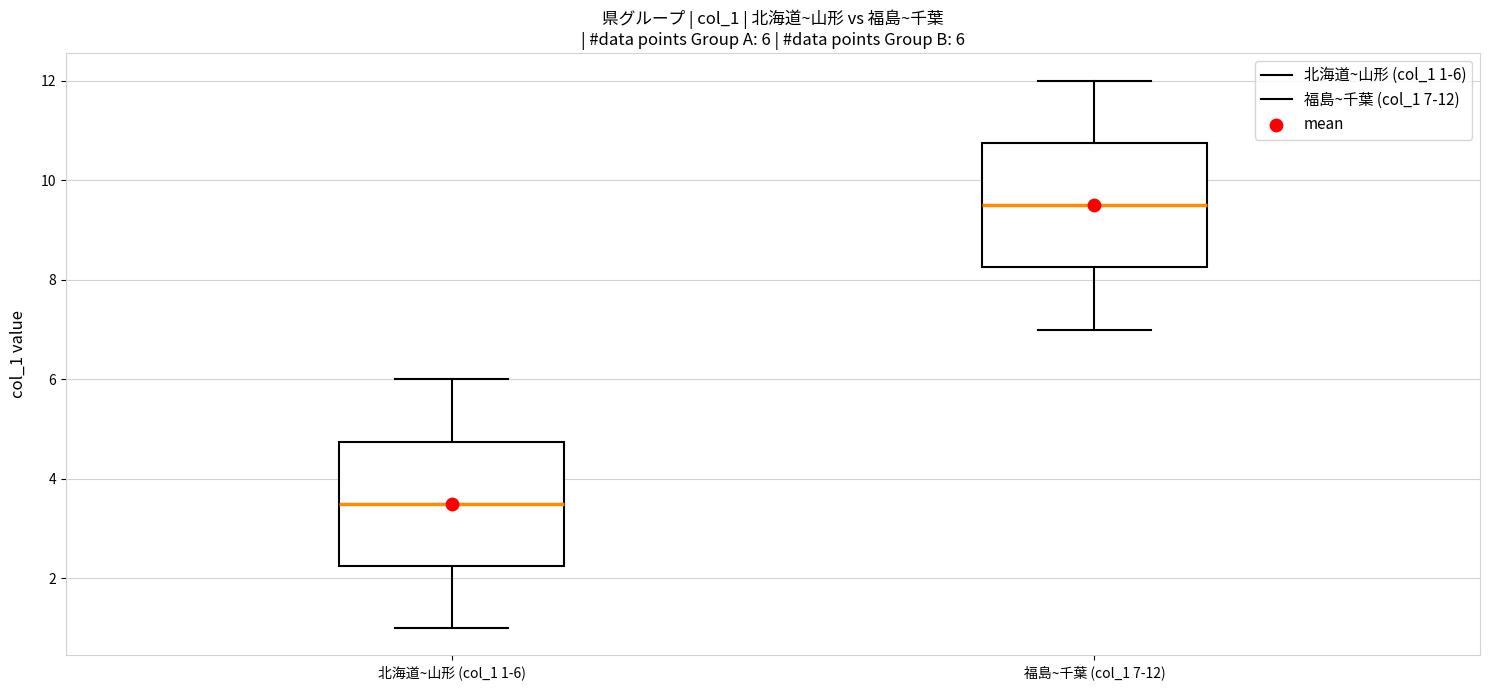

Which box has the lowest median line?

北海道~山形 (col_1 1-6)